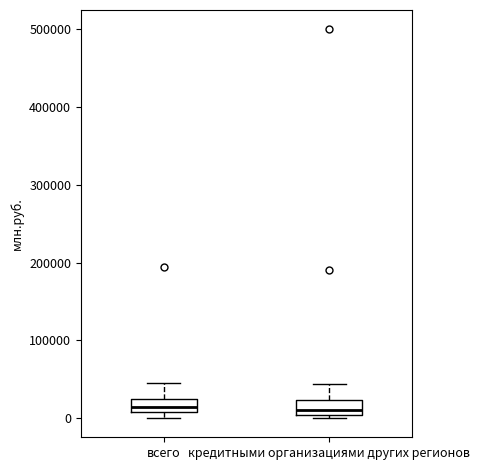

Reading left to right, transcribe this box plot: for each box, give where its median line is, the range the box spans, and where its two whiskers end, as read against the y-axis. The values are not printed on the chart, so give them approximately, as read against the axis.

всего: median 10000 (inside the box), box 10000 to 20000, whiskers 0 to 50000
кредитными организациями других регионов: median 10000, box 0 to 20000, whiskers 0 (just below the box's lower edge) to 40000